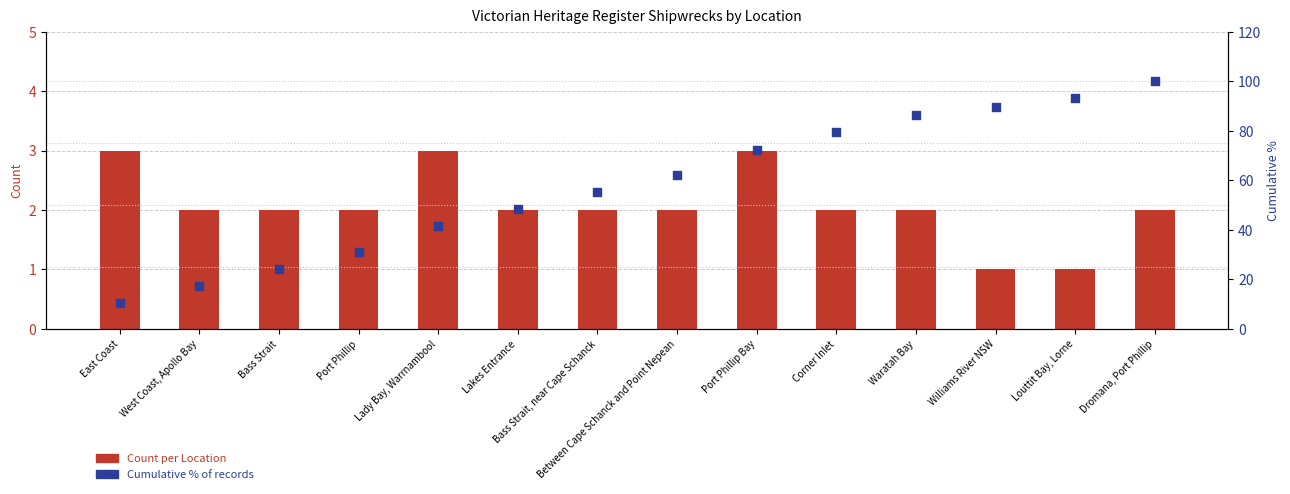

Which series has the largest total across all categories?

Cumulative %